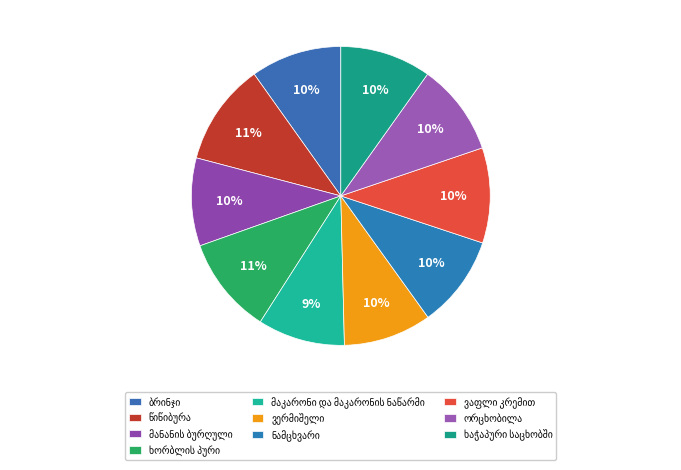

Which has a higher value, ნამცხვარი or ვაფლი კრემით?

ვაფლი კრემით